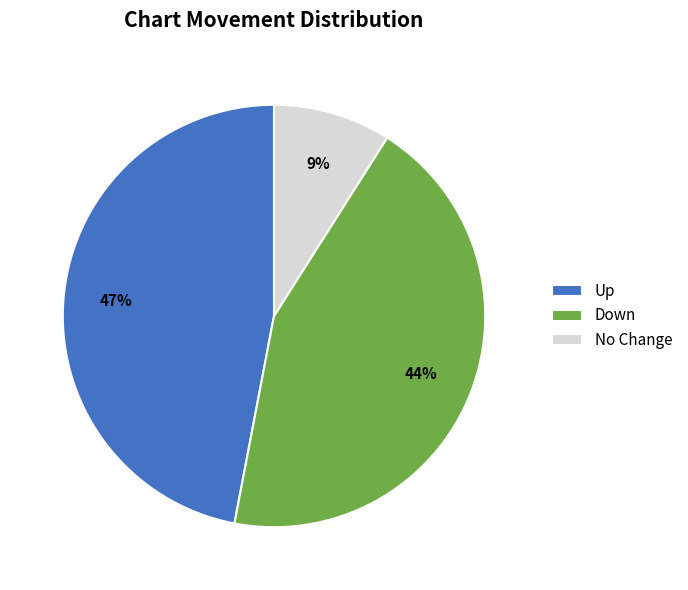

The Down slice represents 44% of the pie. True or false?

True